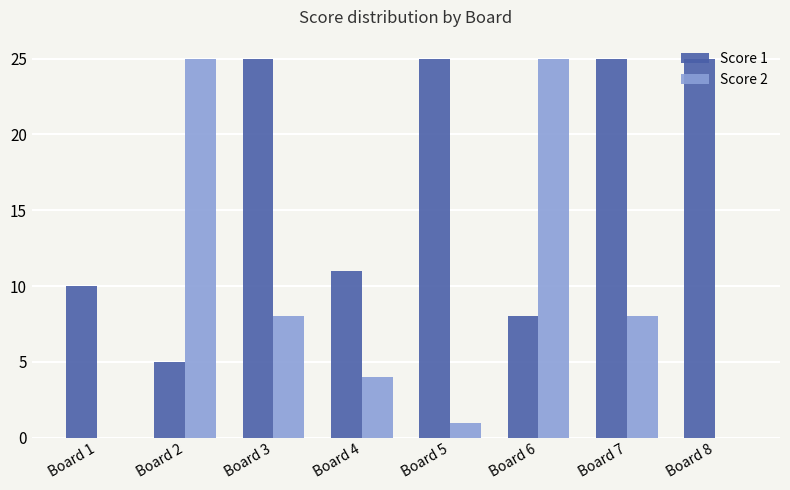

The Score 1 series shows 42 at Board 8. True or false?

False